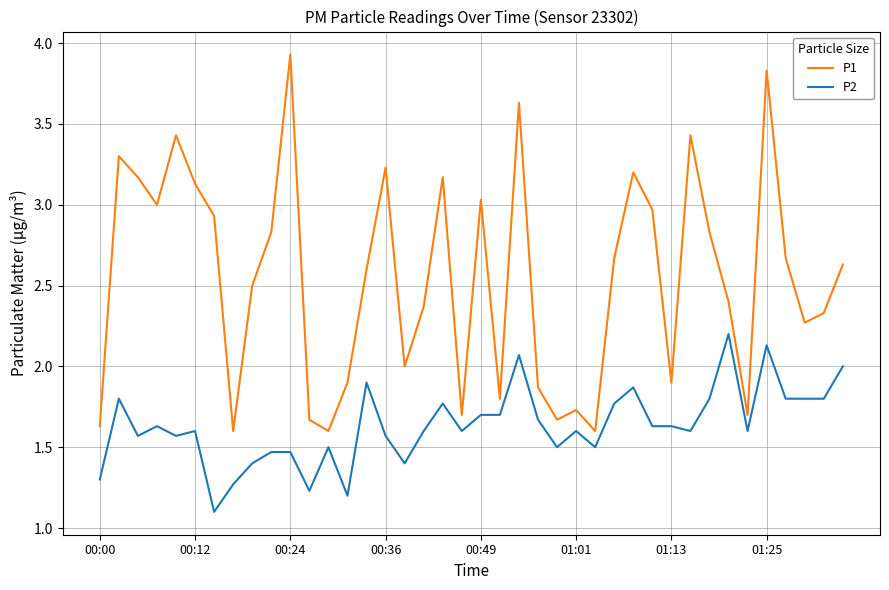

List the series in order of their overall mean, highest first.

P1, P2